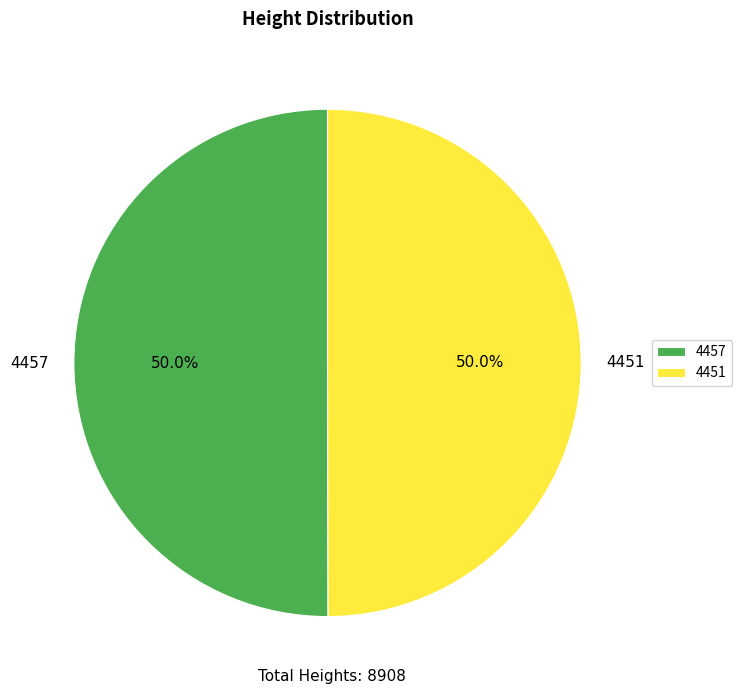

Do 4451 and 4457 together represent more than half of the pie?

Yes